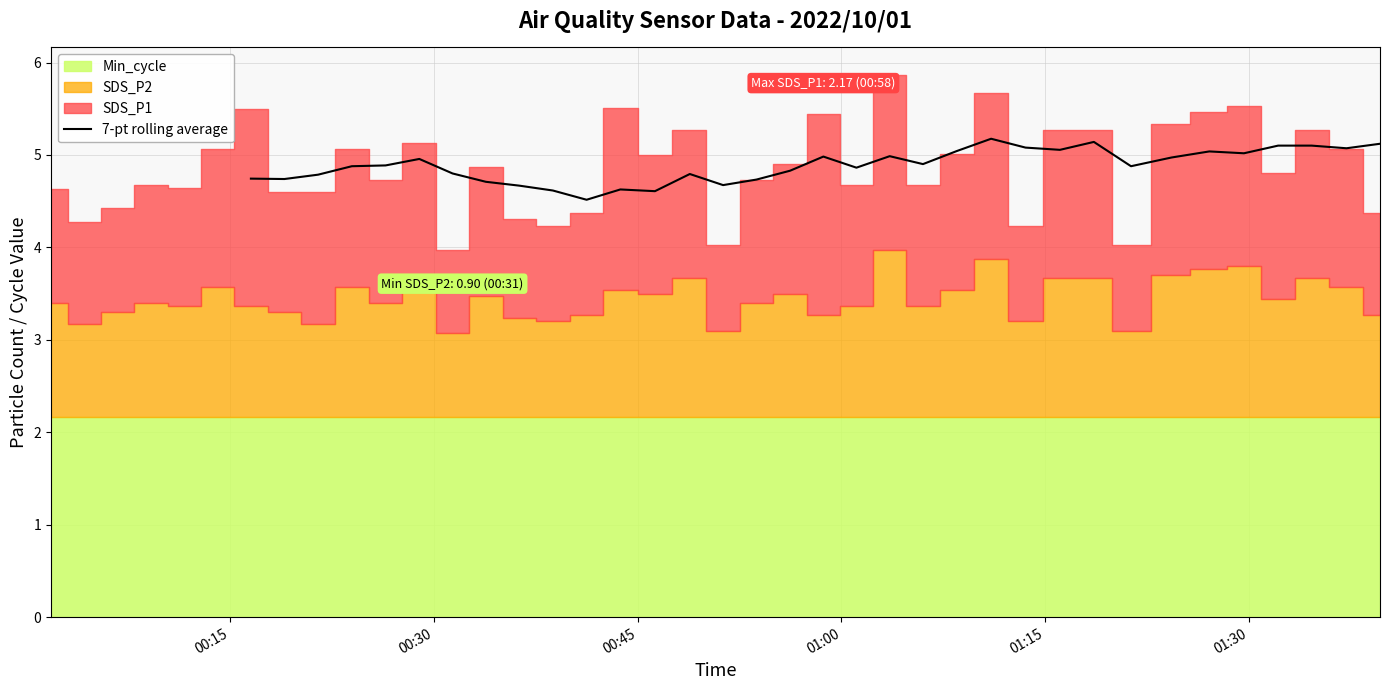

What is the minimum value for 7-pt rolling average?

4.5